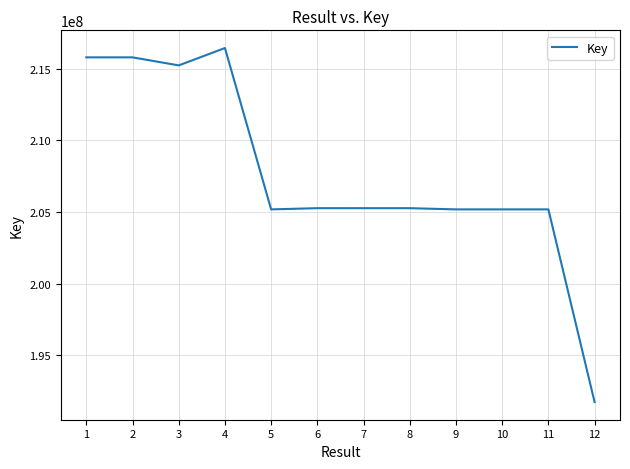

What is the difference between the values at 2 and 12?

24069662